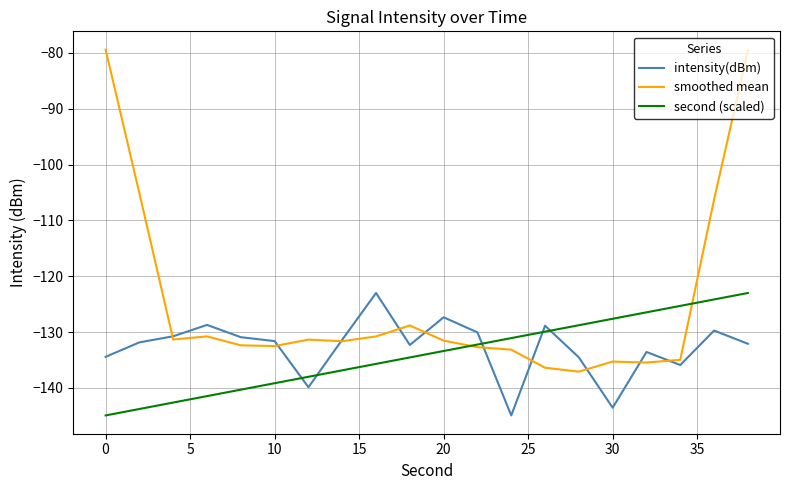

What is the highest value of the second (scaled) series?

-123.0